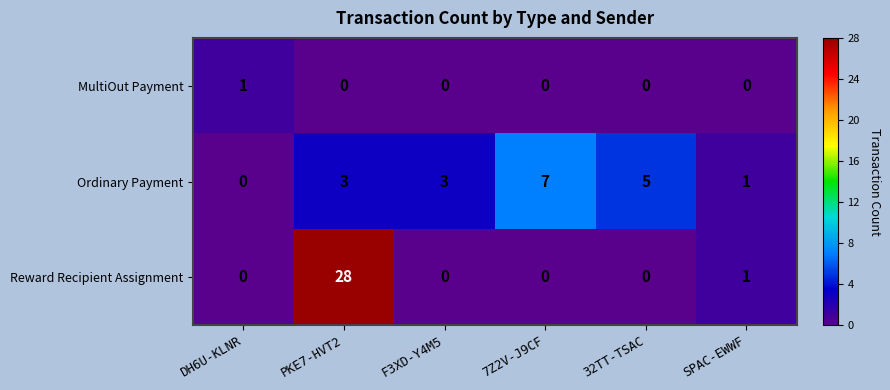

What is the total value across all series at F3XD-Y4M5?

3